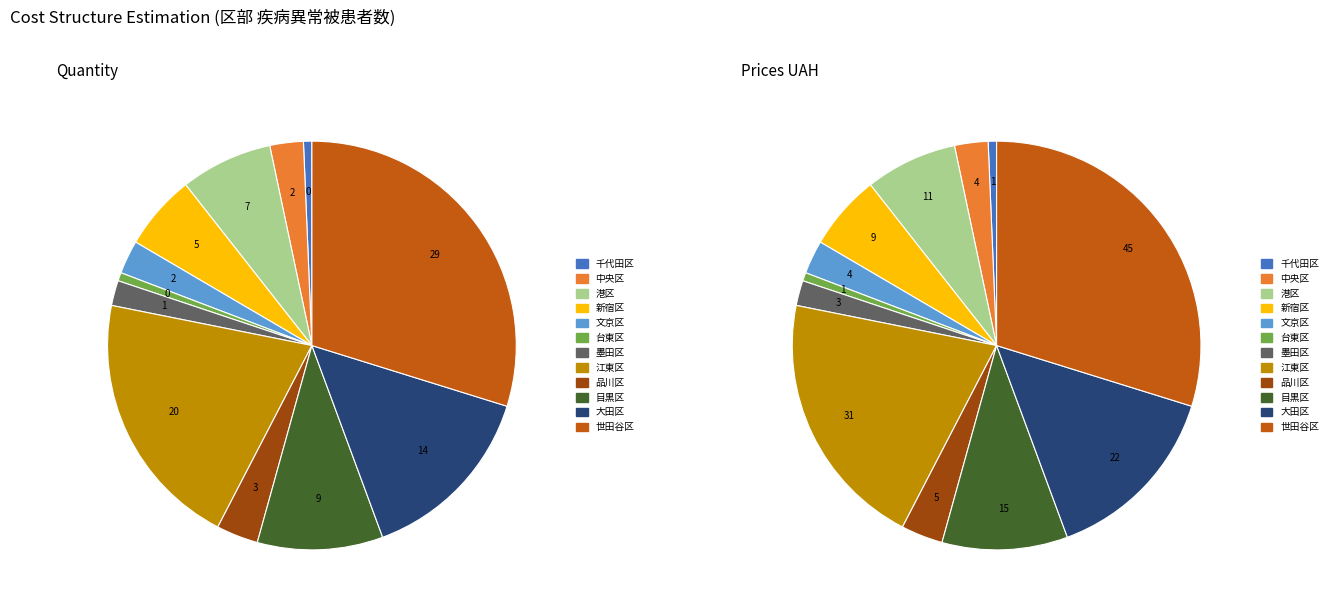

Which category has the smallest portion of the pie?

千代田区